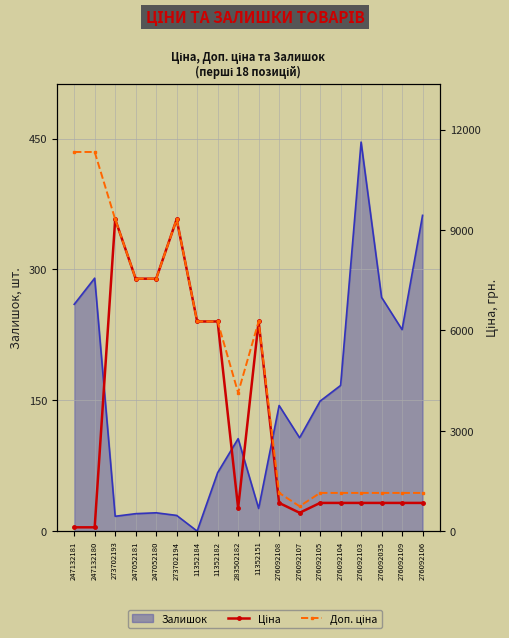

Which series has the largest total across all categories?

Доп. ціна